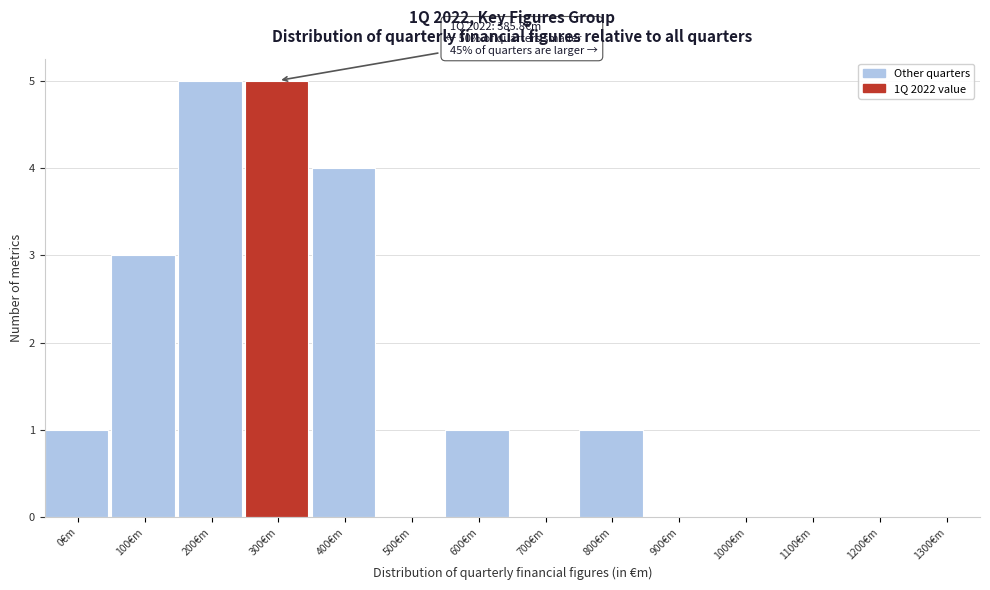

Reading left to right, list all the values displayed in this chart.

0€m=1	100€m=3	200€m=5	300€m=5	400€m=4	500€m=0	600€m=1	700€m=0	800€m=1	900€m=0	1000€m=0	1100€m=0	1200€m=0	1300€m=0